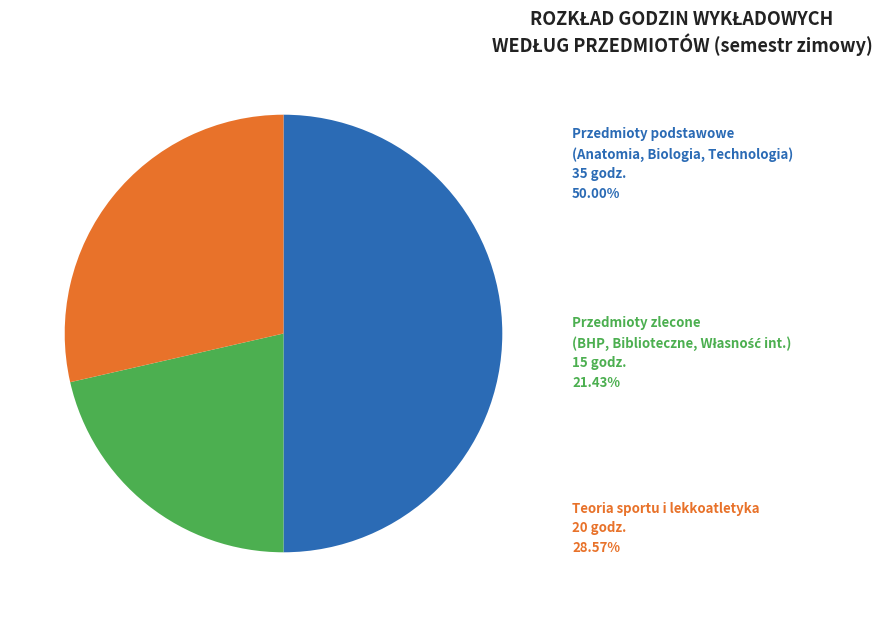

How many segments does this pie chart have?

3